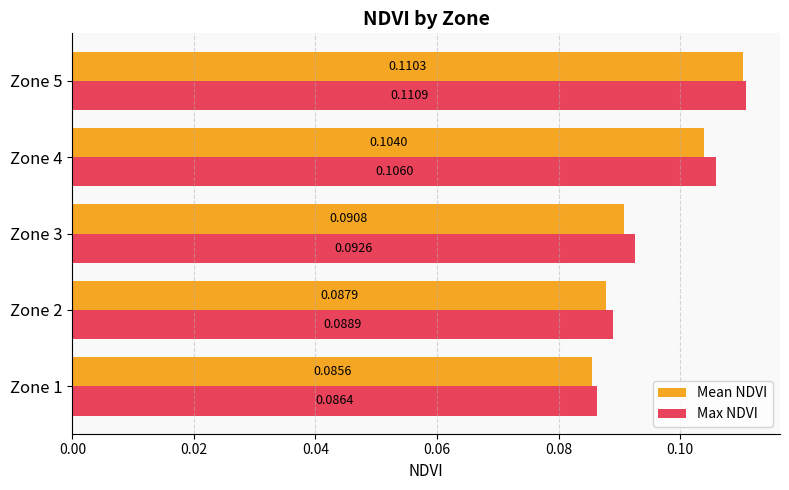

Which series has the widest spread of values?

Mean NDVI